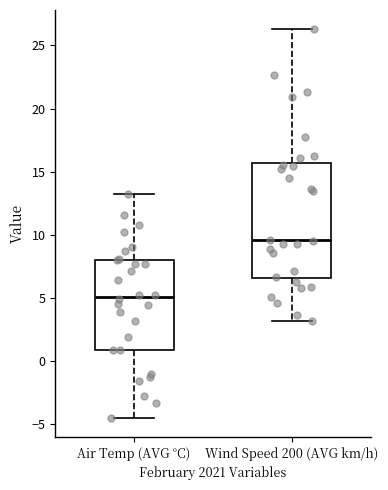

Where does the upper whisker of the box for Air Temp (AVG °C) end on the y-axis? The values are not printed on the chart, so give them approximately, as read against the axis.

13.0